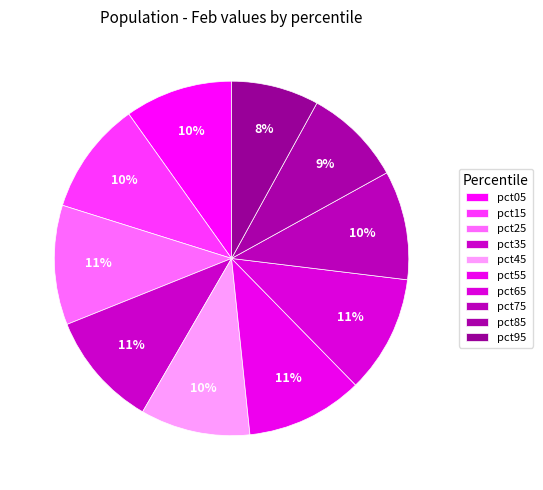

Combined, do pct25 and pct05 account for over 50%?

No